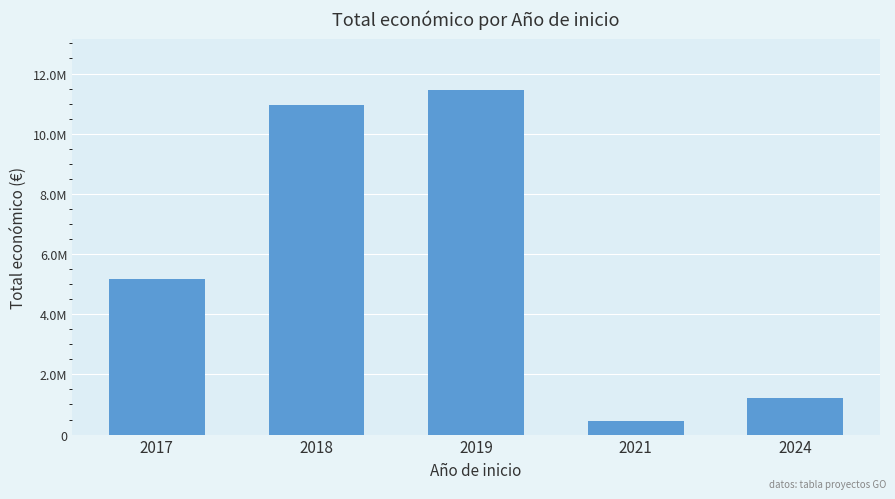

True or false: the data shows 14652127.1 at 2018.

False